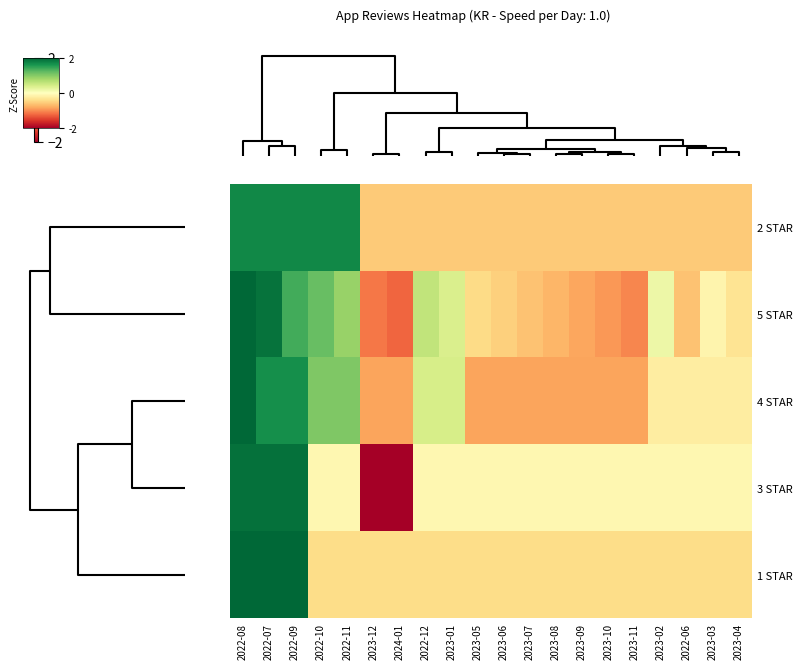

Reading left to right, extract all data points from this chart.

2 STAR: 2022-08=1.7	2022-07=1.7	2022-09=1.7	2022-10=1.7	2022-11=1.7	2023-12=-0.6	2024-01=-0.6	2022-12=-0.6	2023-01=-0.6	2023-05=-0.6	2023-06=-0.6	2023-07=-0.6	2023-08=-0.6	2023-09=-0.6	2023-10=-0.6	2023-11=-0.6	2023-02=-0.6	2022-06=-0.6	2023-03=-0.6	2023-04=-0.6
5 STAR: 2022-08=2.1	2022-07=1.9	2022-09=1.4	2022-10=1.2	2022-11=0.9	2023-12=-1.1	2024-01=-1.2	2022-12=0.6	2023-01=0.4	2023-05=-0.4	2023-06=-0.5	2023-07=-0.6	2023-08=-0.7	2023-09=-0.8	2023-10=-0.9	2023-11=-1.0	2023-02=0.2	2022-06=-0.6	2023-03=-0.1	2023-04=-0.3
4 STAR: 2022-08=2.3	2022-07=1.7	2022-09=1.7	2022-10=1.0	2022-11=1.0	2023-12=-0.8	2024-01=-0.8	2022-12=0.4	2023-01=0.4	2023-05=-0.8	2023-06=-0.8	2023-07=-0.8	2023-08=-0.8	2023-09=-0.8	2023-10=-0.8	2023-11=-0.8	2023-02=-0.2	2022-06=-0.2	2023-03=-0.2	2023-04=-0.2
3 STAR: 2022-08=1.9	2022-07=1.9	2022-09=1.9	2022-10=-0.1	2022-11=-0.1	2023-12=-2.1	2024-01=-2.1	2022-12=-0.1	2023-01=-0.1	2023-05=-0.1	2023-06=-0.1	2023-07=-0.1	2023-08=-0.1	2023-09=-0.1	2023-10=-0.1	2023-11=-0.1	2023-02=-0.1	2022-06=-0.1	2023-03=-0.1	2023-04=-0.1
1 STAR: 2022-08=2.4	2022-07=2.4	2022-09=2.4	2022-10=-0.4	2022-11=-0.4	2023-12=-0.4	2024-01=-0.4	2022-12=-0.4	2023-01=-0.4	2023-05=-0.4	2023-06=-0.4	2023-07=-0.4	2023-08=-0.4	2023-09=-0.4	2023-10=-0.4	2023-11=-0.4	2023-02=-0.4	2022-06=-0.4	2023-03=-0.4	2023-04=-0.4